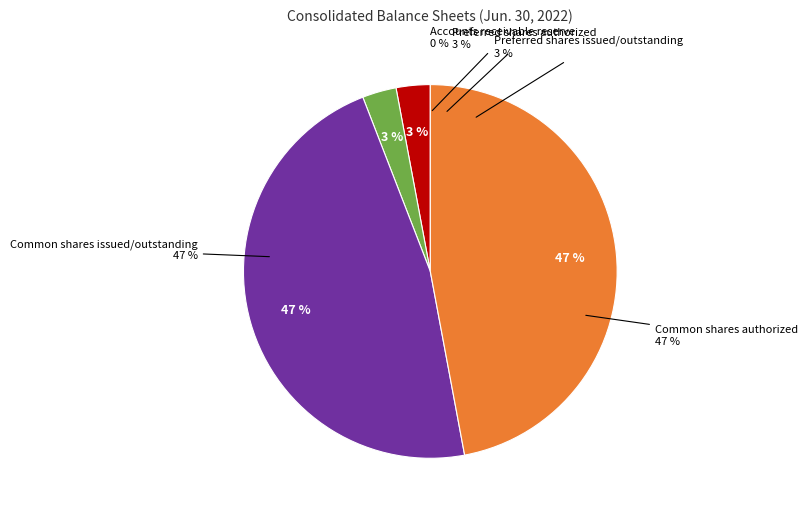

Do Preferred shares authorized and Accounts receivable reserve together represent more than half of the pie?

No